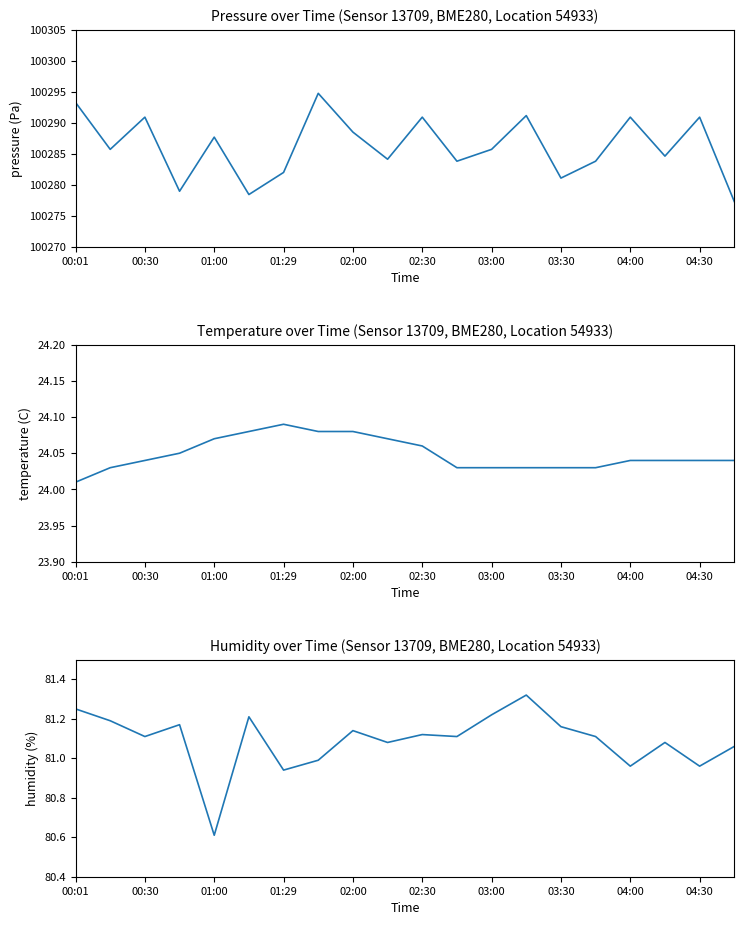

True or false: pressure has a value of 24329.5 at 03:30.

False